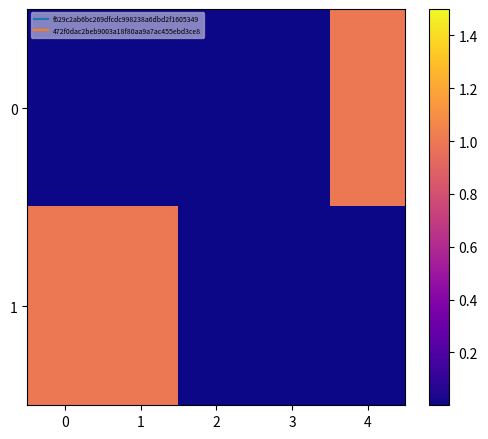

Reading left to right, what are all the values shown in this chart?

0: 0=0	1=0	2=0	3=0	4=1
1: 0=1	1=1	2=0	3=0	4=0